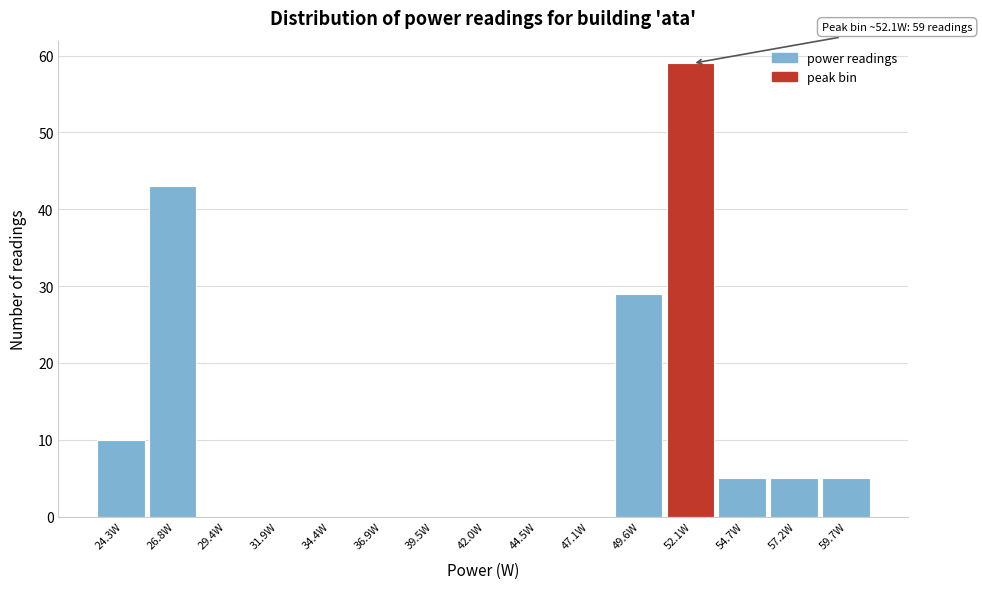

Which range on the x-axis has the tallest bar?

51.0 to 53.5